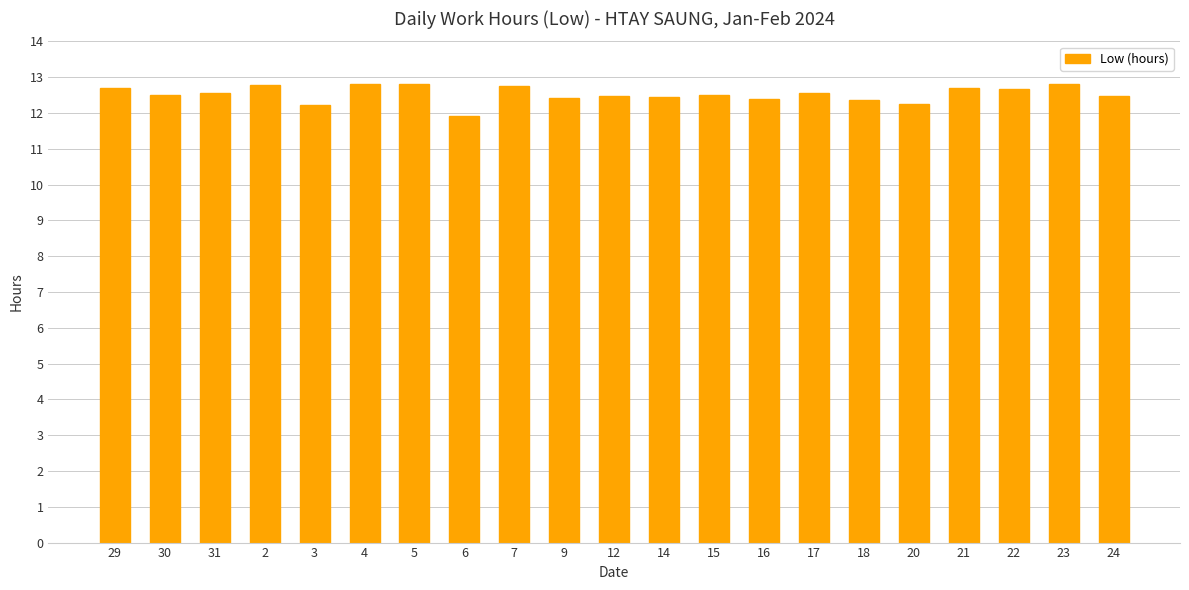

Where does the data first go above 12?

29